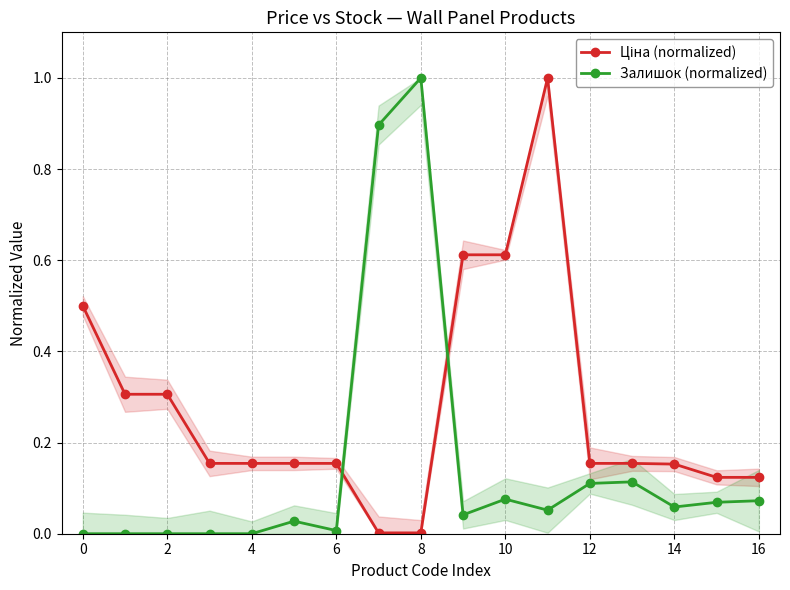

The Залишок (normalized) series shows 0.0 at 6. True or false?

True